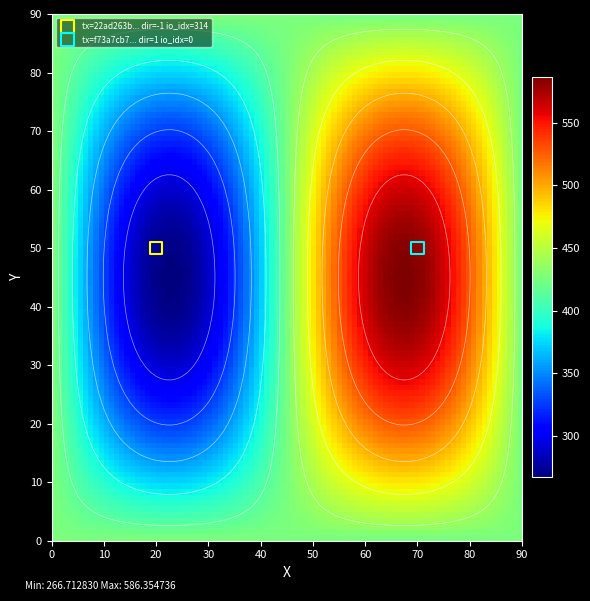

What is the difference between the highest and lowest values at io_index?

314